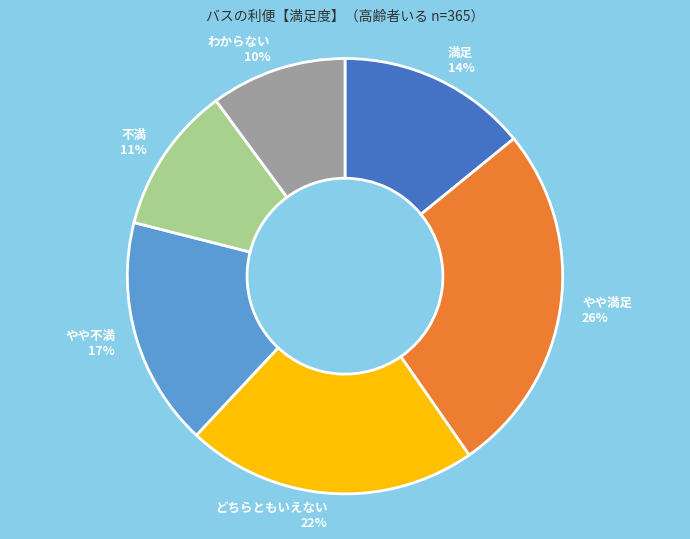

Is the sum of やや不満 and 不満 greater than half?

No